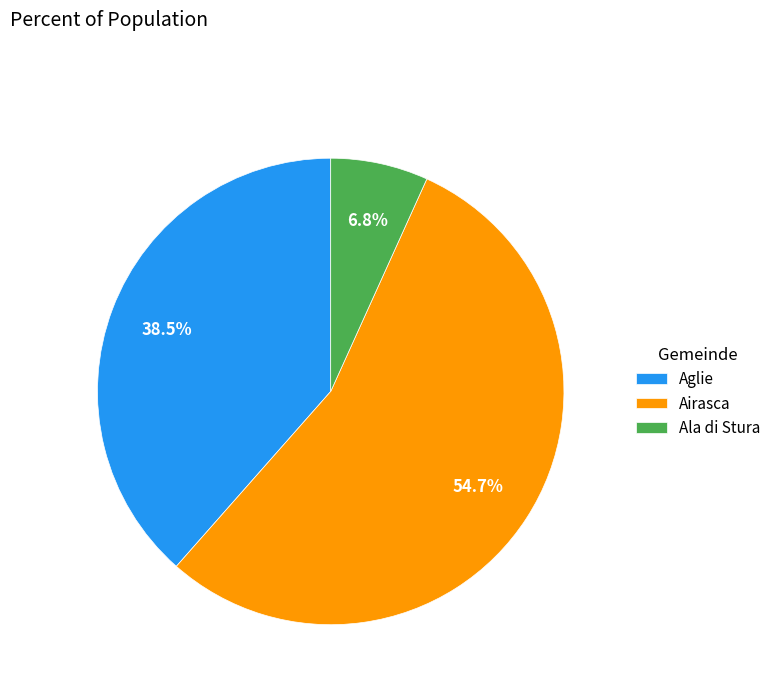

What is the largest slice in the pie chart?

Airasca